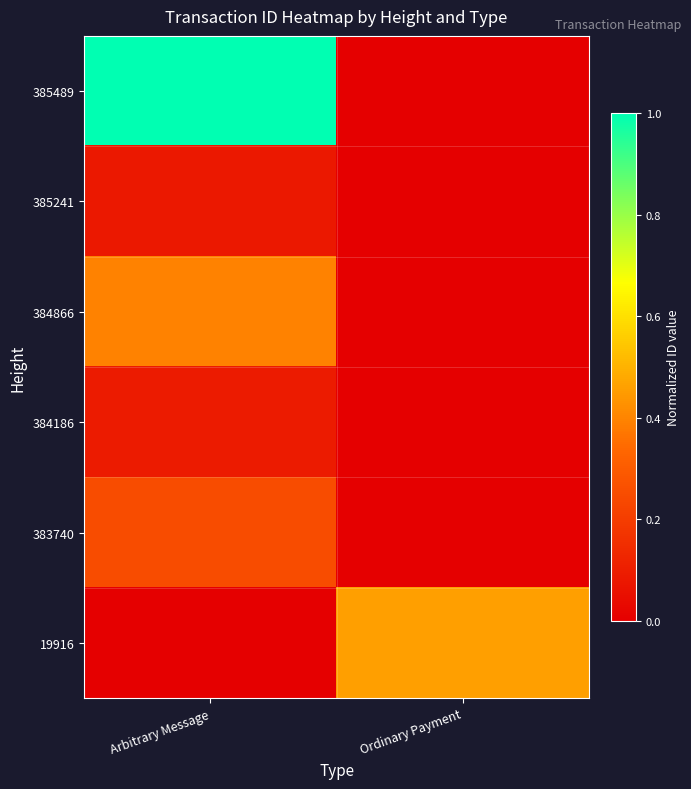

Rank the series by their maximum value, from lowest to highest.

385241, 384186, 383740, 384866, 19916, 385489